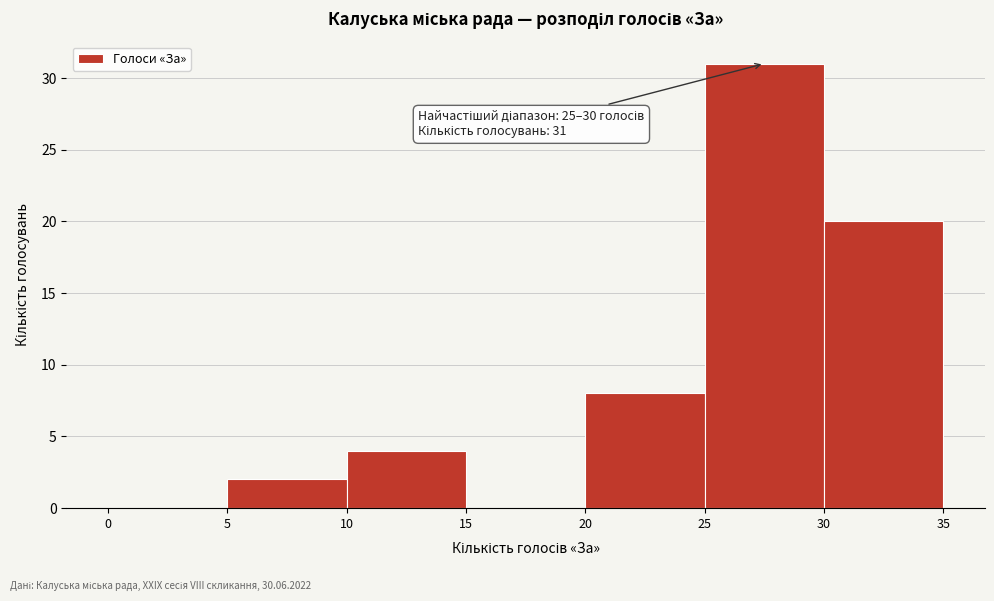

Which range on the x-axis has the tallest bar?

25 to 30